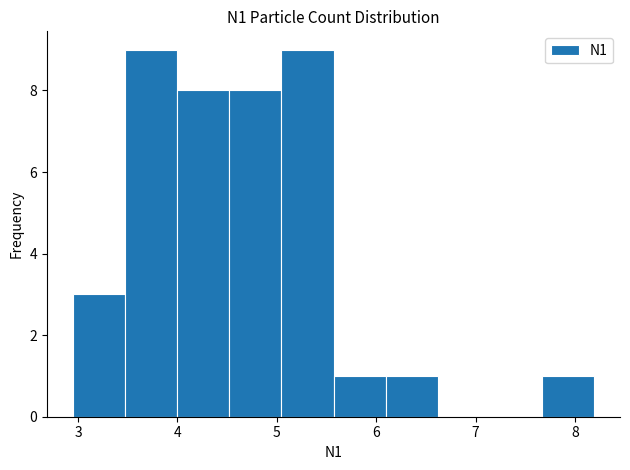

Reading left to right, list every bar in this chart as the range it spans on the x-axis followed by its height. Neither the bar edges nor the heights are printed on the chart, so give them approximately, as read against the axes.

3.0 to 3.5: 3
3.5 to 4.0: 9
4.0 to 4.5: 8
4.5 to 5.0: 8
5.0 to 5.6: 9
5.6 to 6.1: 1
6.1 to 6.6: 1
6.6 to 7.1: 0
7.1 to 7.7: 0
7.7 to 8.2: 1